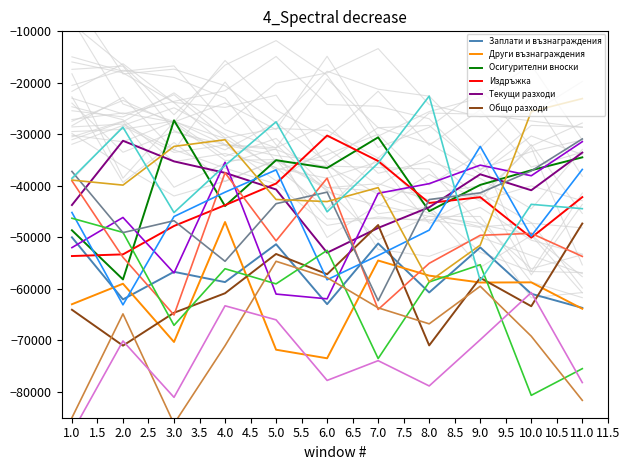

What is the difference between the second highest and second lowest values in the Заплати и възнаграждения series?

11778.6